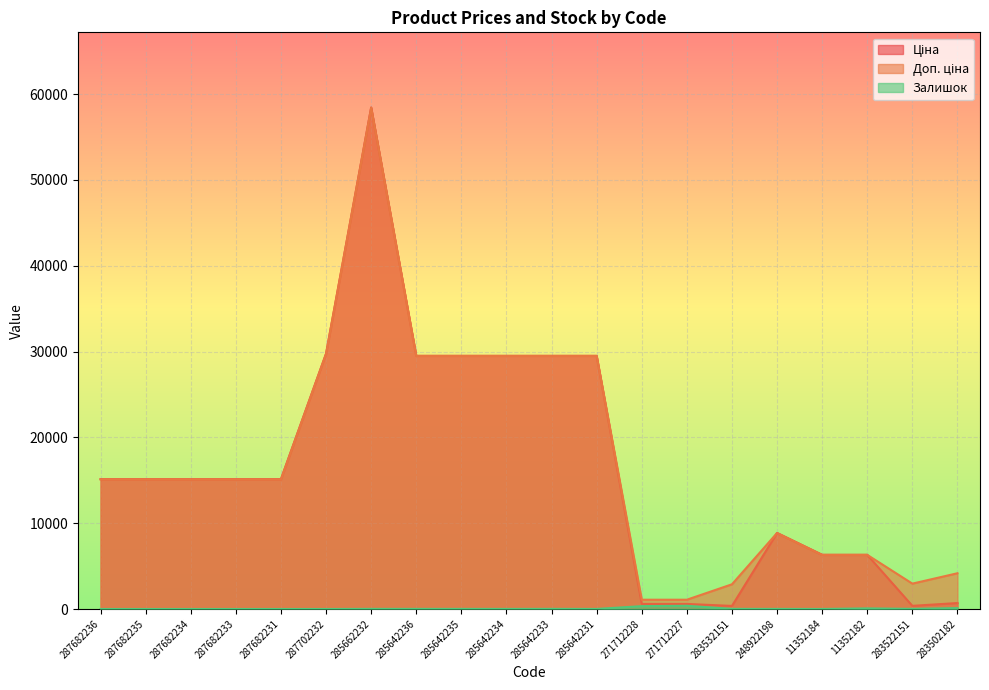

True or false: Доп. ціна and Ціна intersect in this chart.

False